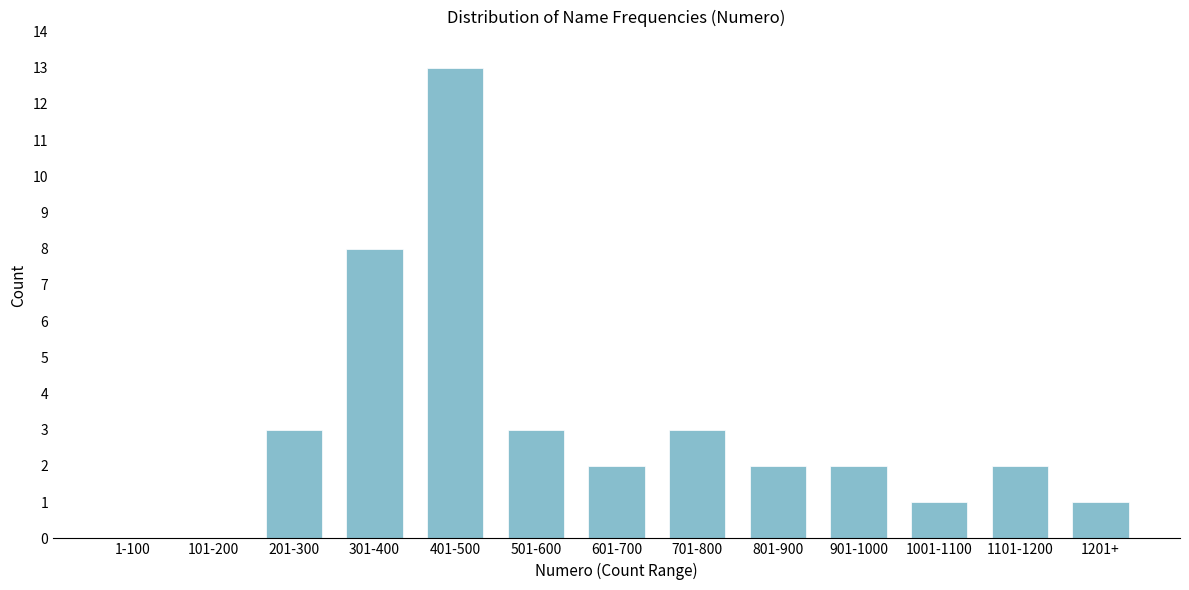

Reading left to right, list all the values displayed in this chart.

1-100=0	101-200=0	201-300=3	301-400=8	401-500=13	501-600=3	601-700=2	701-800=3	801-900=2	901-1000=2	1001-1100=1	1101-1200=2	1201+=1